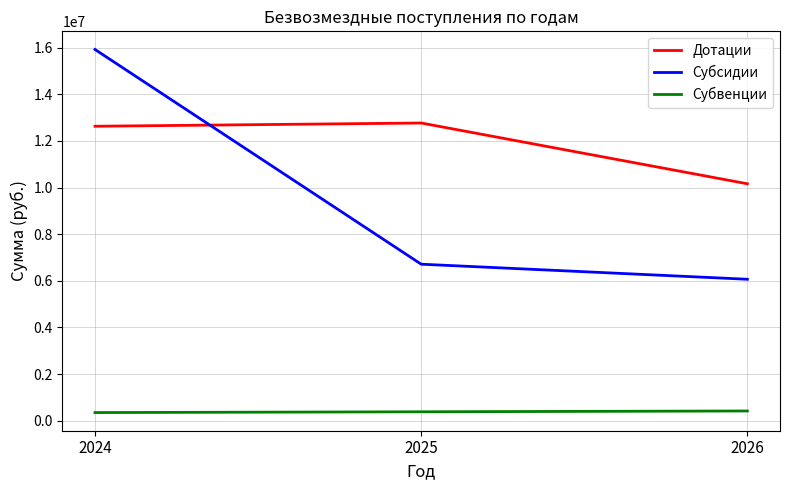

The Субсидии series shows 6712326.5 at 2025. True or false?

True